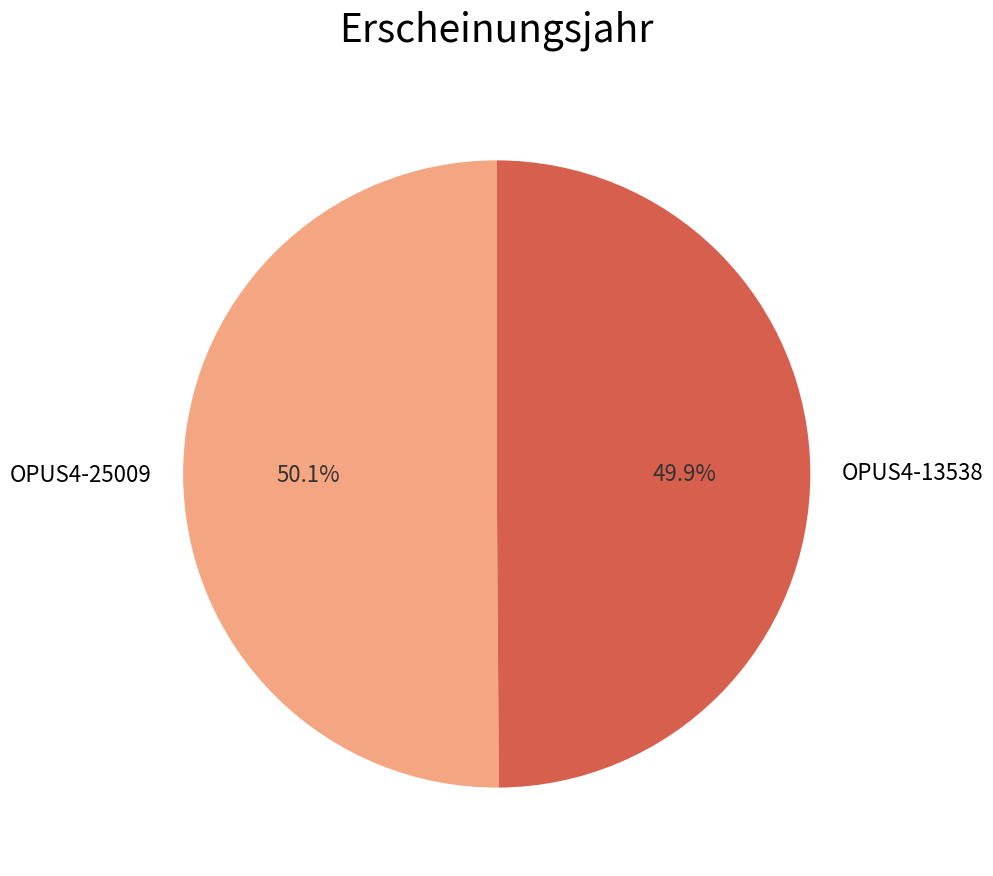

What portion of the pie excludes OPUS4-13538?

50.1%